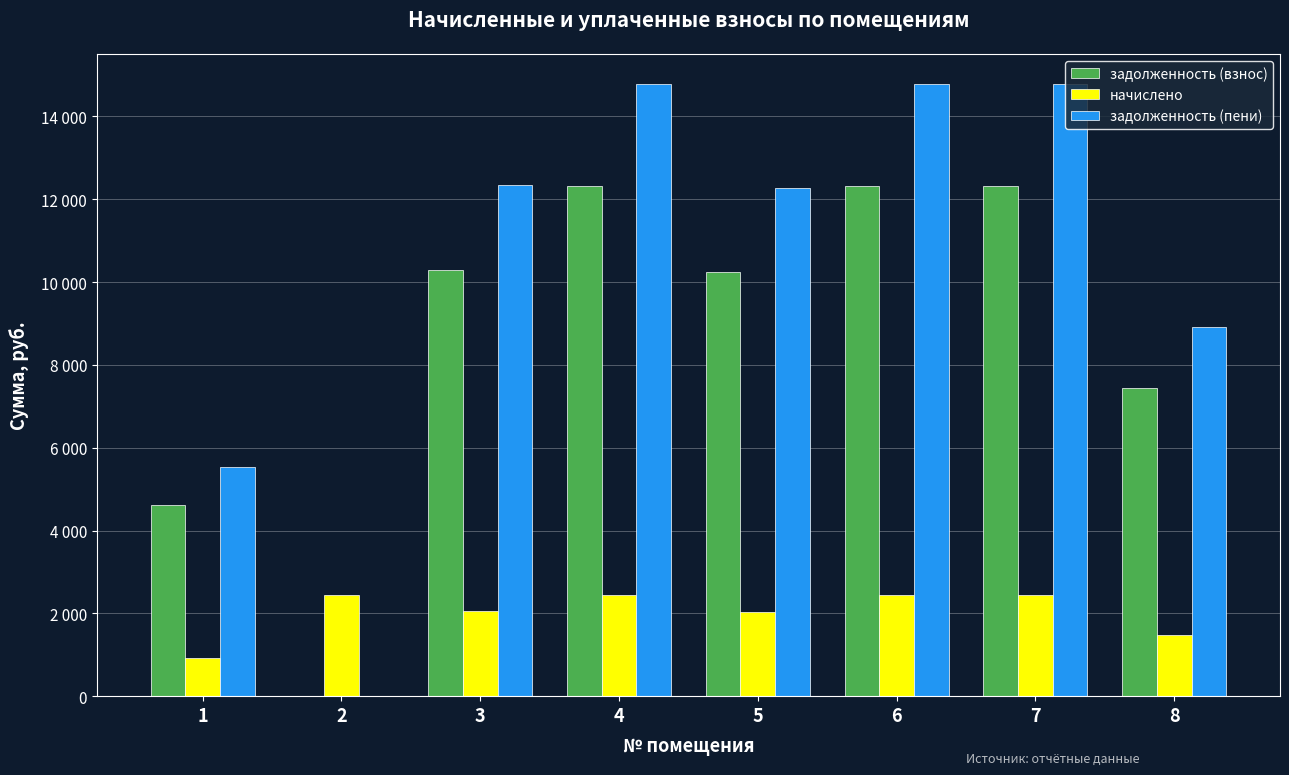

Where is начислено nearest to the value 1683?

8